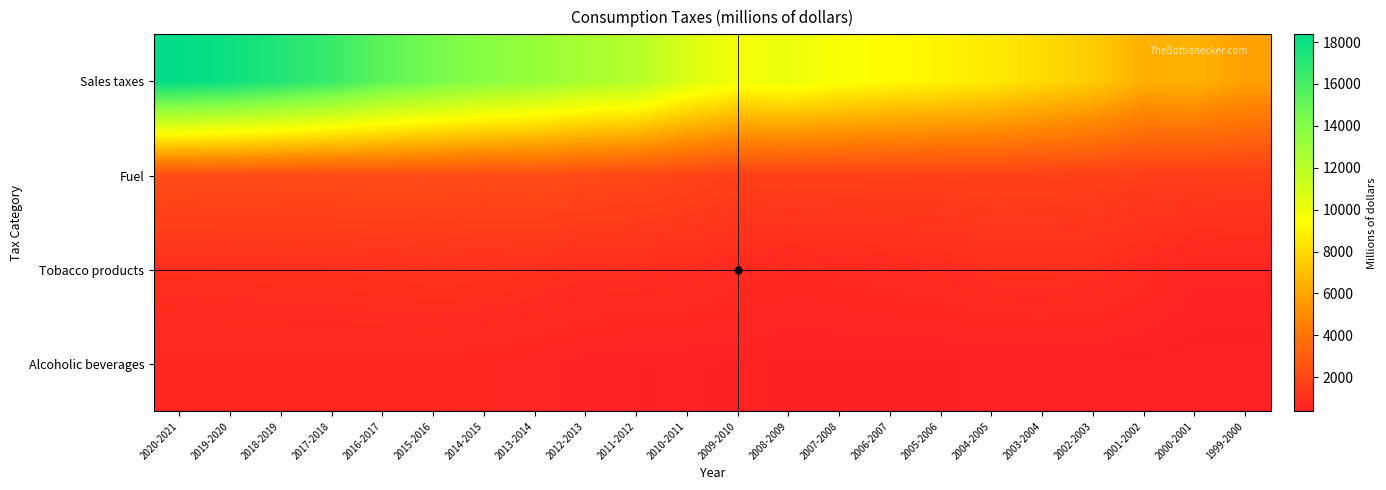

At 2003-2004, list the series in order from smallest to largest.

Alcoholic beverages, Tobacco products, Fuel, Sales taxes